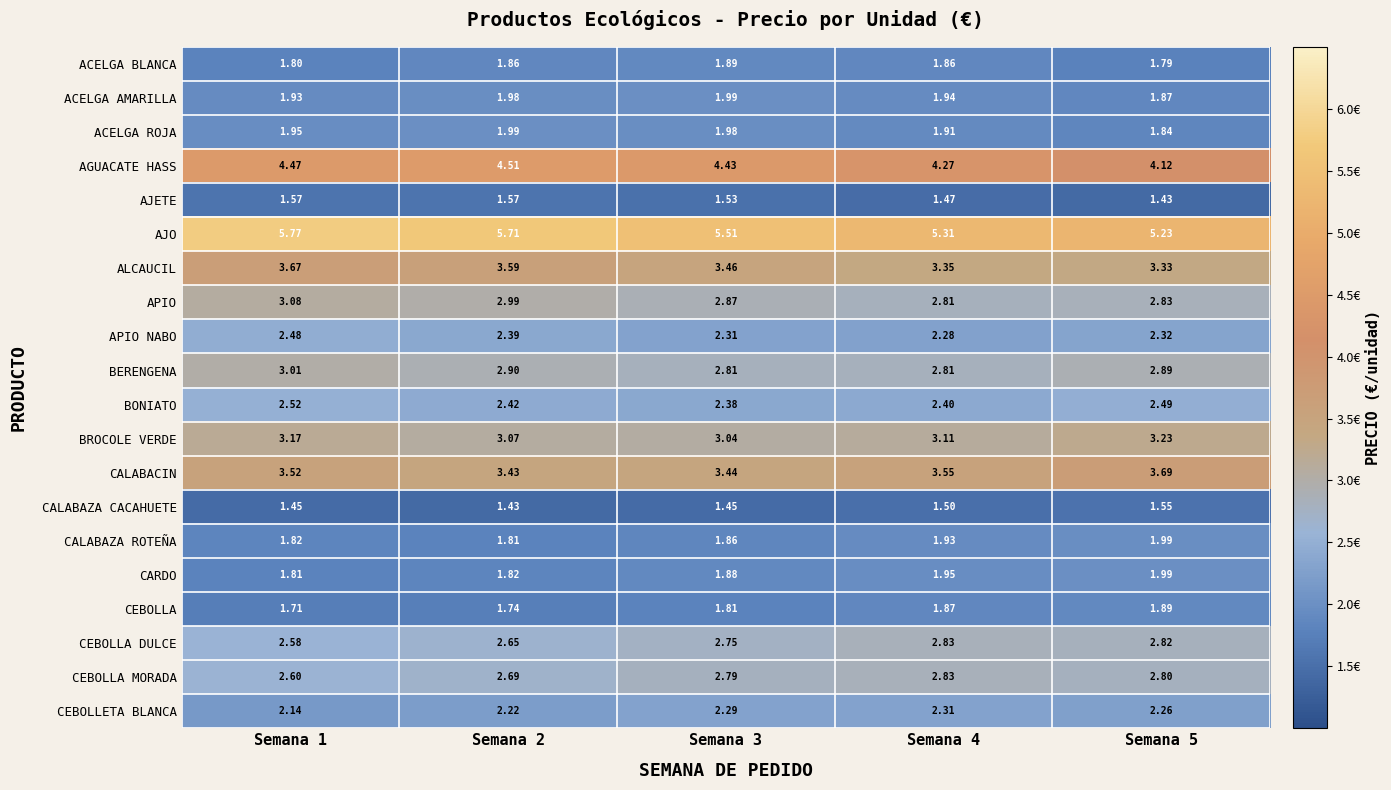

At Semana 3, list the series in order from largest to smallest.

AJO, AGUACATE HASS, ALCAUCIL, CALABACIN, BROCOLE VERDE, APIO, BERENGENA, CEBOLLA MORADA, CEBOLLA DULCE, BONIATO, APIO NABO, CEBOLLETA BLANCA, ACELGA AMARILLA, ACELGA ROJA, ACELGA BLANCA, CARDO, CALABAZA ROTEÑA, CEBOLLA, AJETE, CALABAZA CACAHUETE